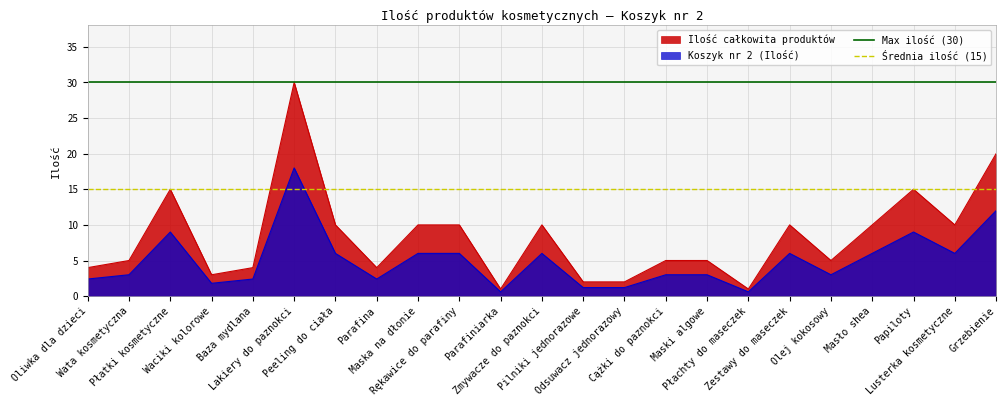

True or false: Średnia ilość (15) has a value of 7 at Wata kosmetyczna.

False